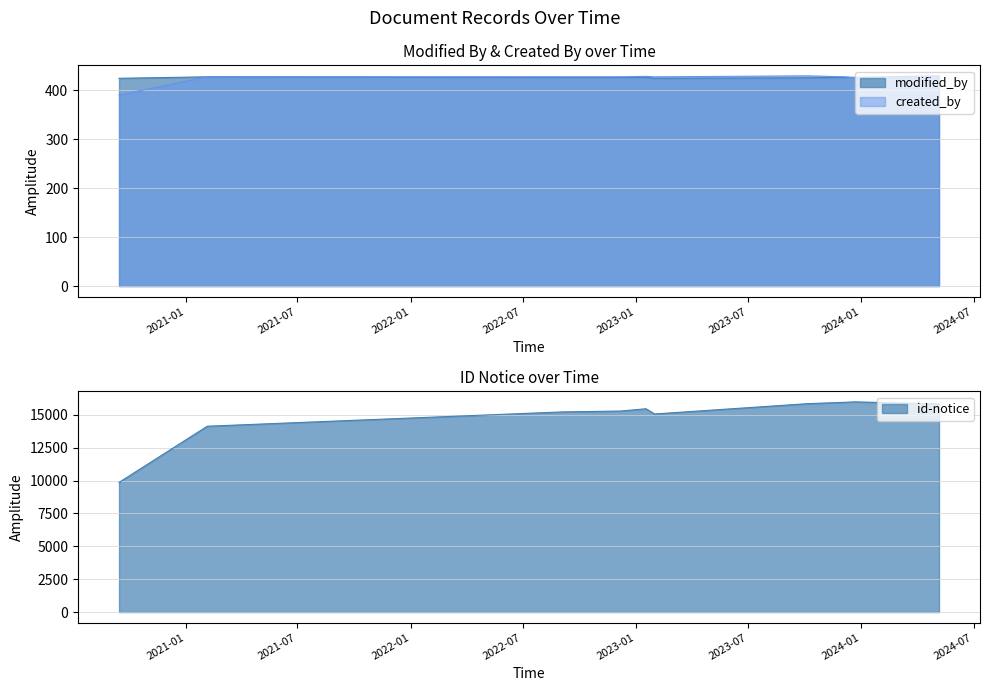

The value of modified_by at 2022-09-02 is 292. True or false?

False